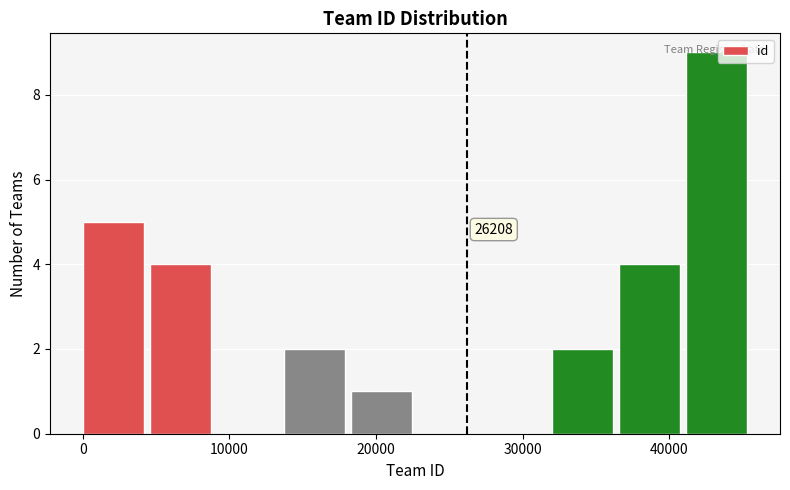

Over which range of the x-axis is the bar tallest?

41000 to 46000